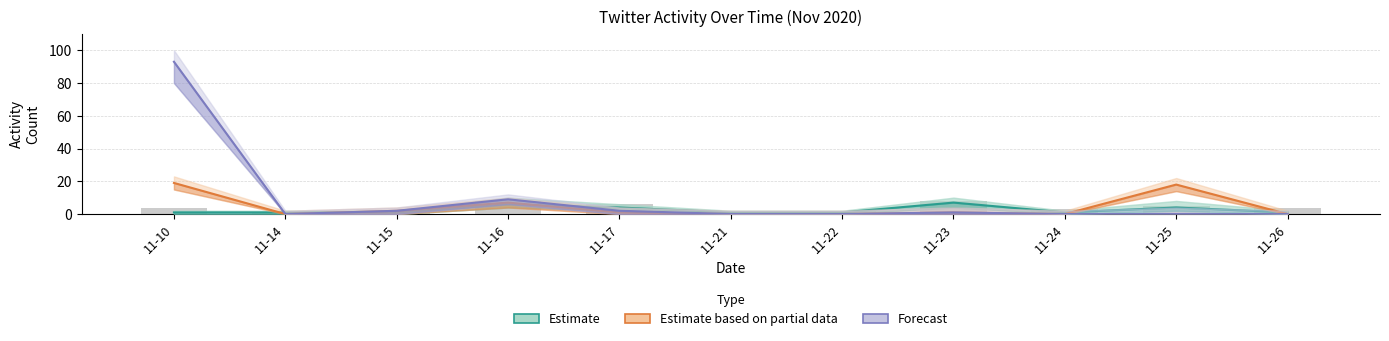

How many Estimate (Tweets) values are between 1 and 4?

9